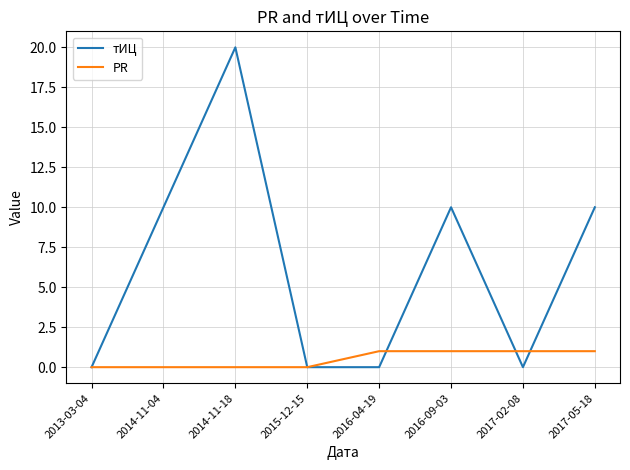

What position from the right is 2017-05-18?

1